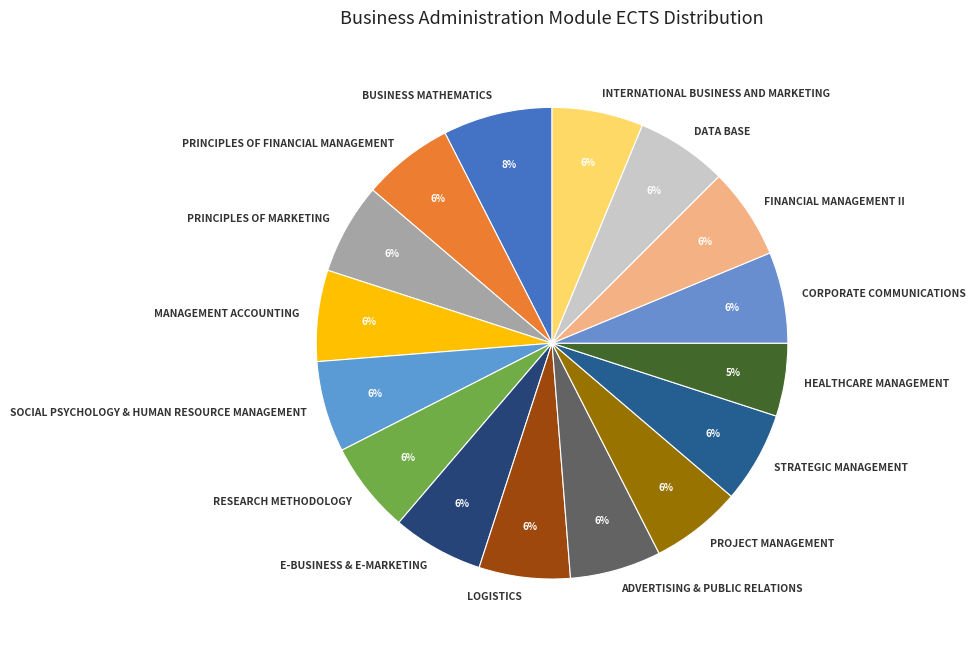

Does any single category account for the majority?

No